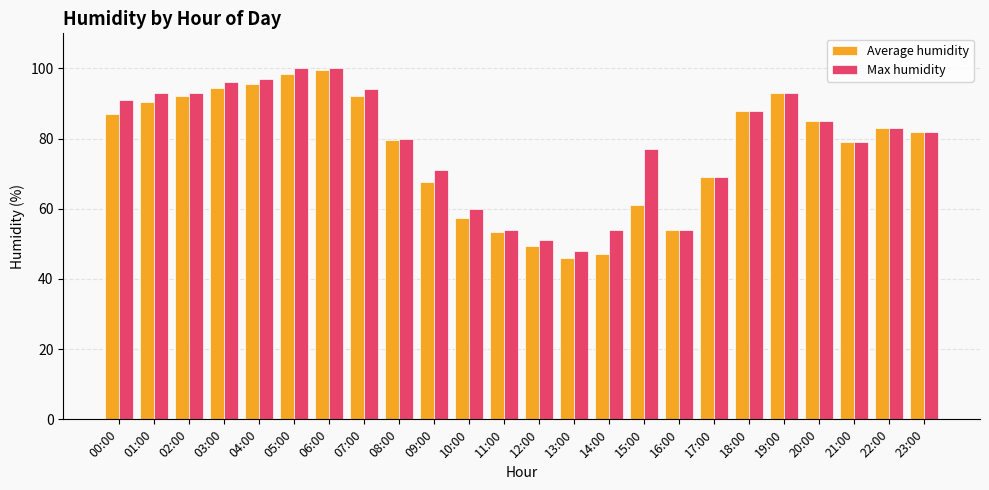

List the series in order of their overall mean, lowest first.

Average humidity, Max humidity